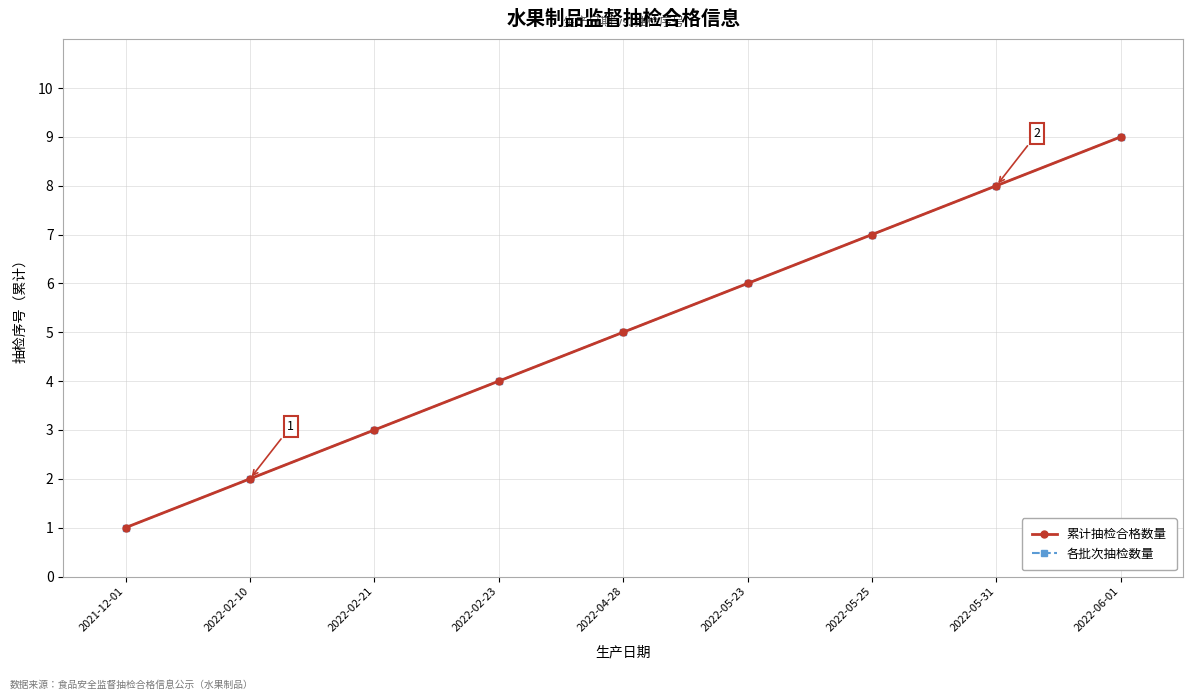

Is the value of 各批次抽检数量 at 2022-04-28 greater than the value of 累计抽检合格数量 at 2022-02-23?

Yes